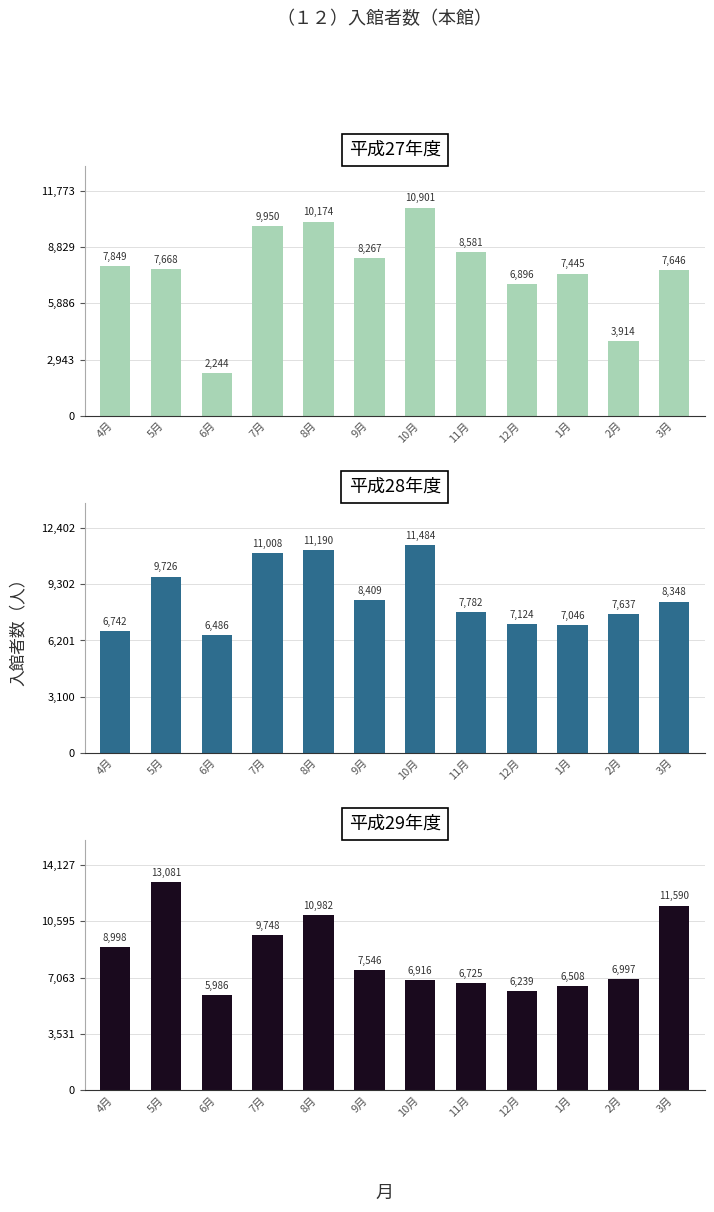

Which series has the widest spread of values?

平成27年度_本館